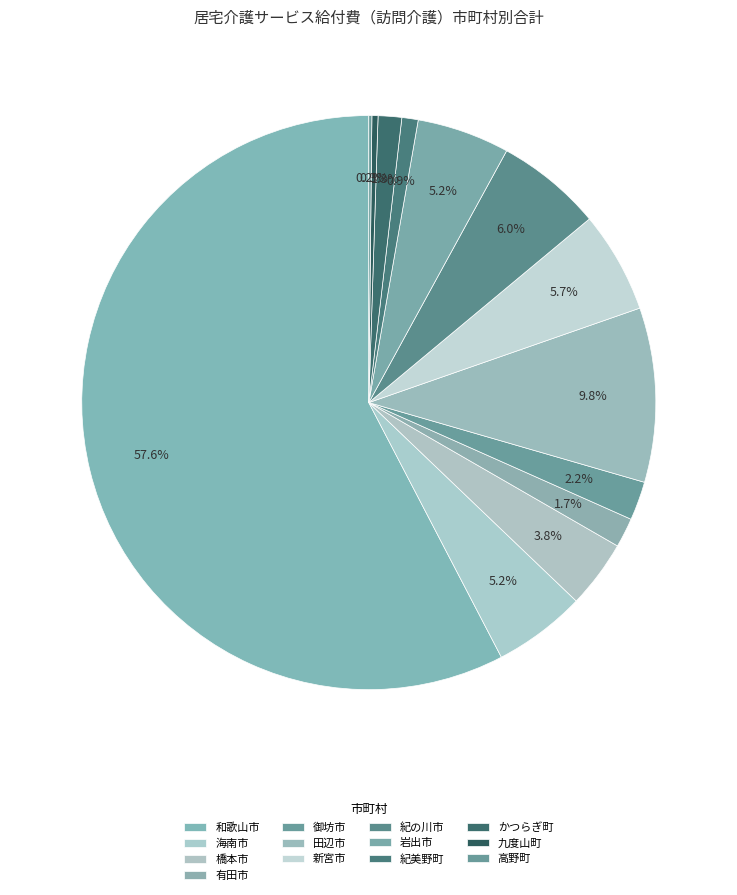

To the nearest percent, what is the combined percentage of かつらぎ町 and 海南市?

7%